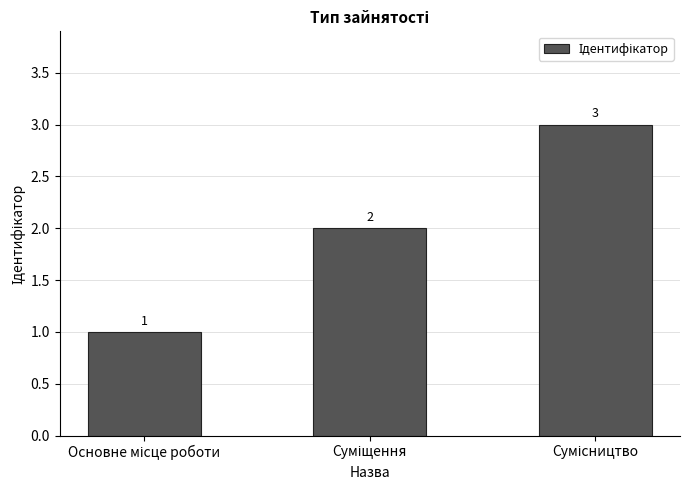

How many values are below 2?

1